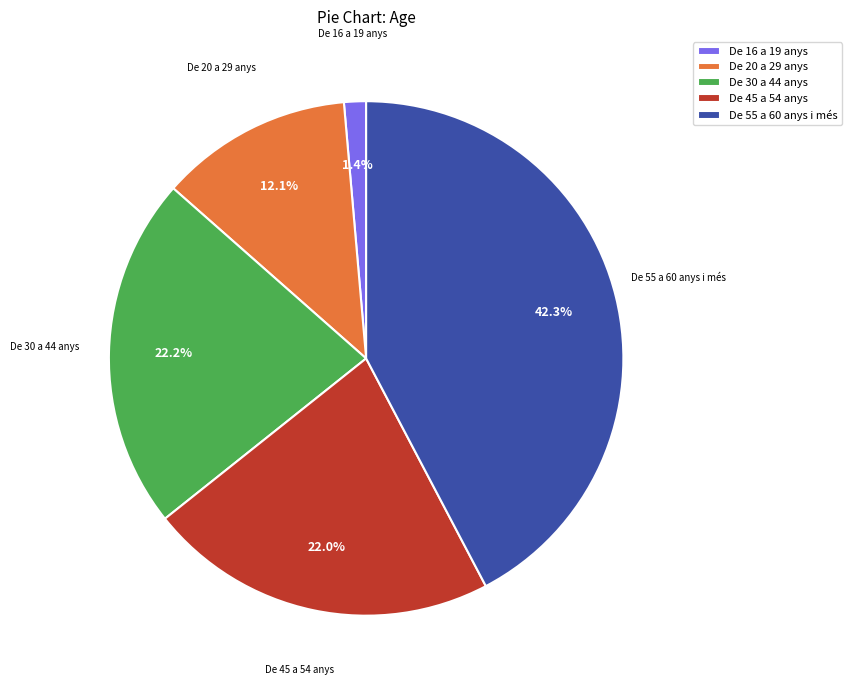

Between De 20 a 29 anys and De 30 a 44 anys, which is larger?

De 30 a 44 anys